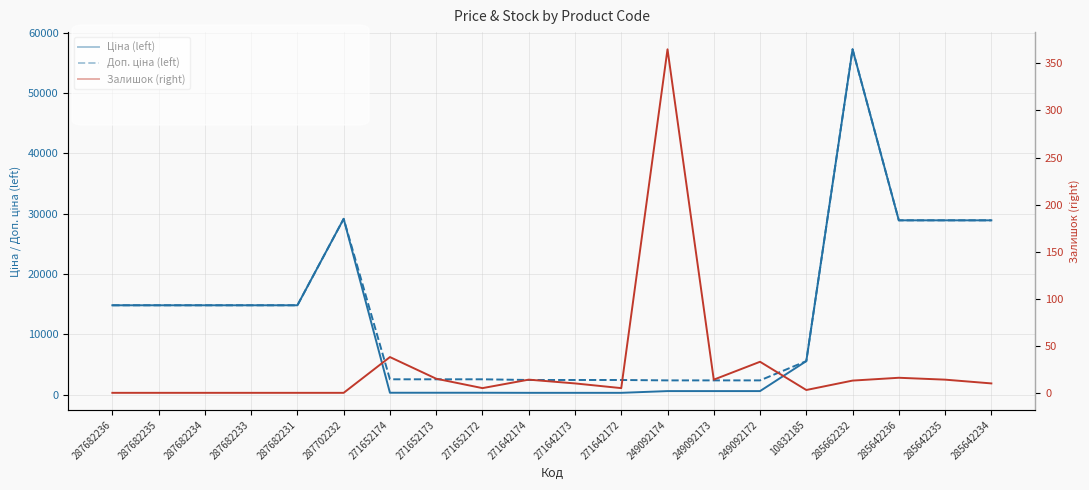

What position from the right is 10832185?

5